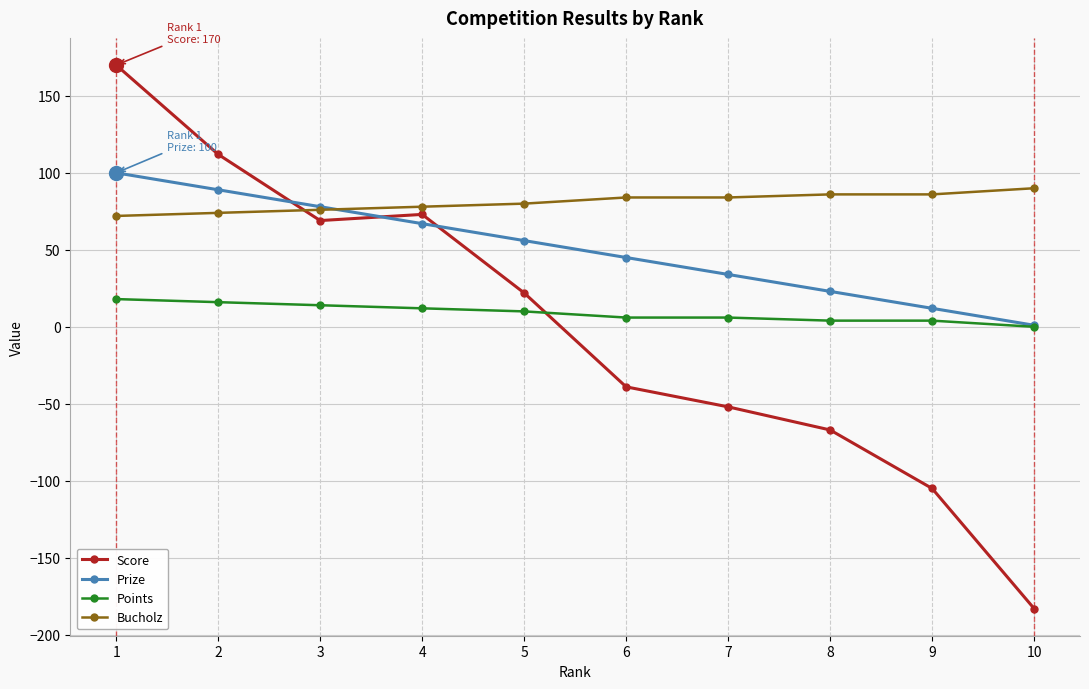

The value of Prize at 1 is 137. True or false?

False